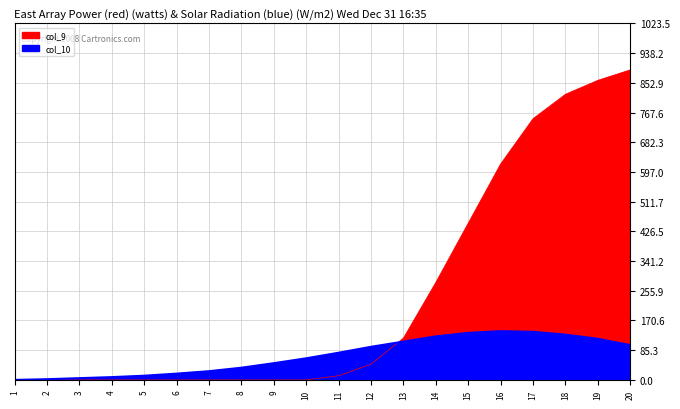

True or false: col_10 has a value of 135 at 15.

True